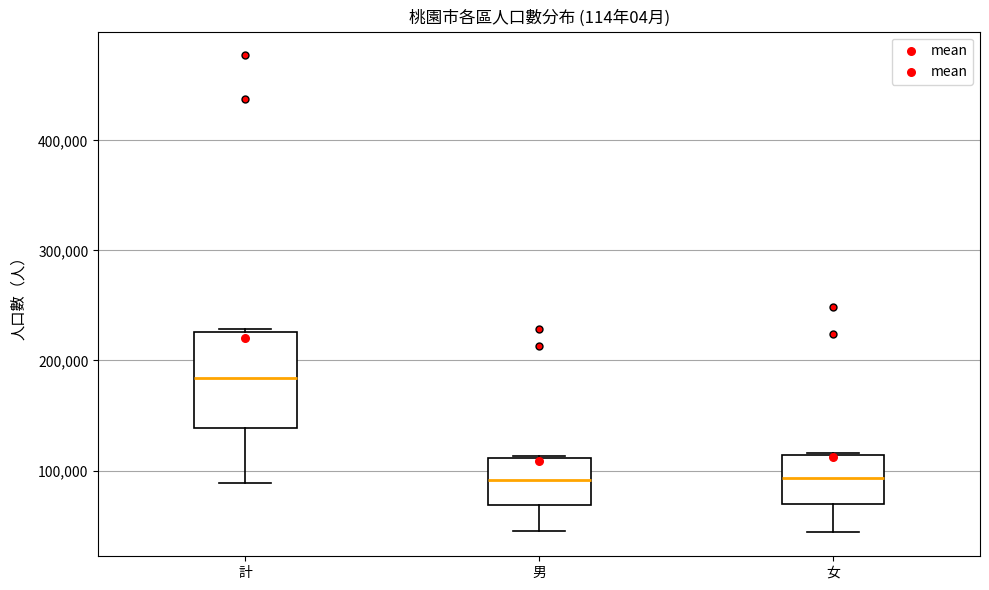

Reading left to right, read every box against the y-axis: the position of its median line, the range the box covers, and the ends of its whiskers. The values are not printed on the chart, so give them approximately, as read against the axis.

計: median 180000, box 140000 to 230000, whiskers 90000 to 230000 (just above the box's upper edge)
男: median 90000, box 70000 to 110000, whiskers 40000 to 110000
女: median 90000, box 70000 to 110000, whiskers 40000 to 120000